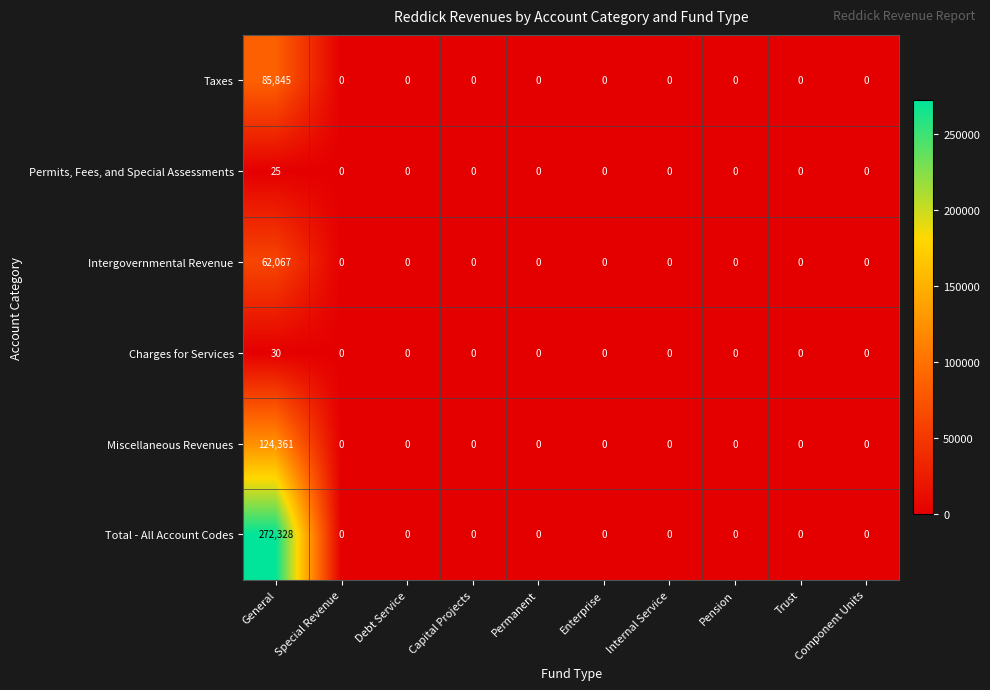

True or false: Charges for Services has a value of 0 at Component Units.

True